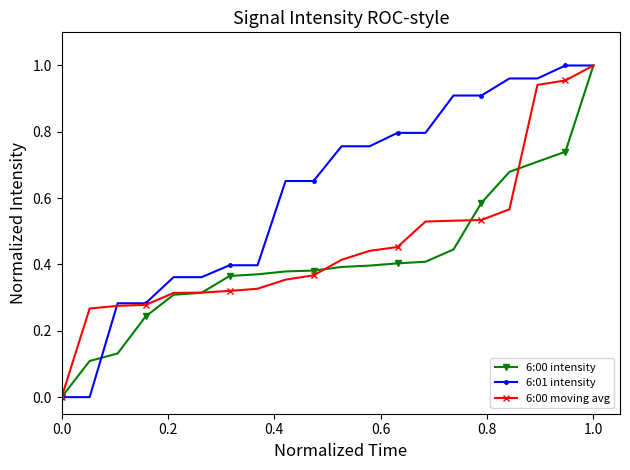

Which series has the largest total across all categories?

6:01 intensity